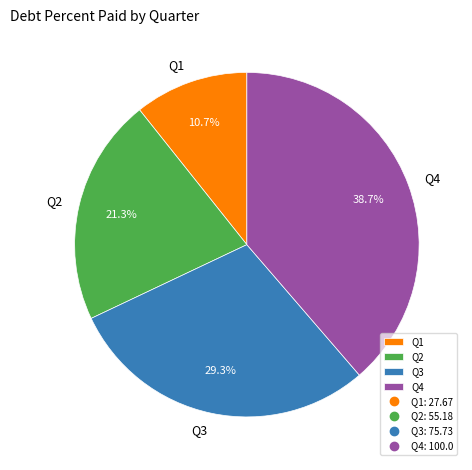

Is it true that Q1 is 4% of the pie?

False